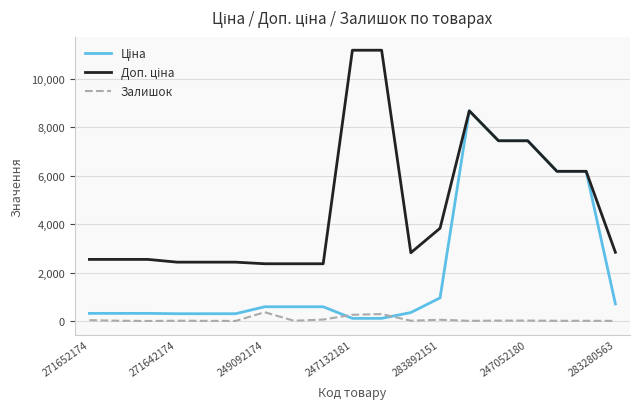

What is the maximum value for Залишок?

365.0